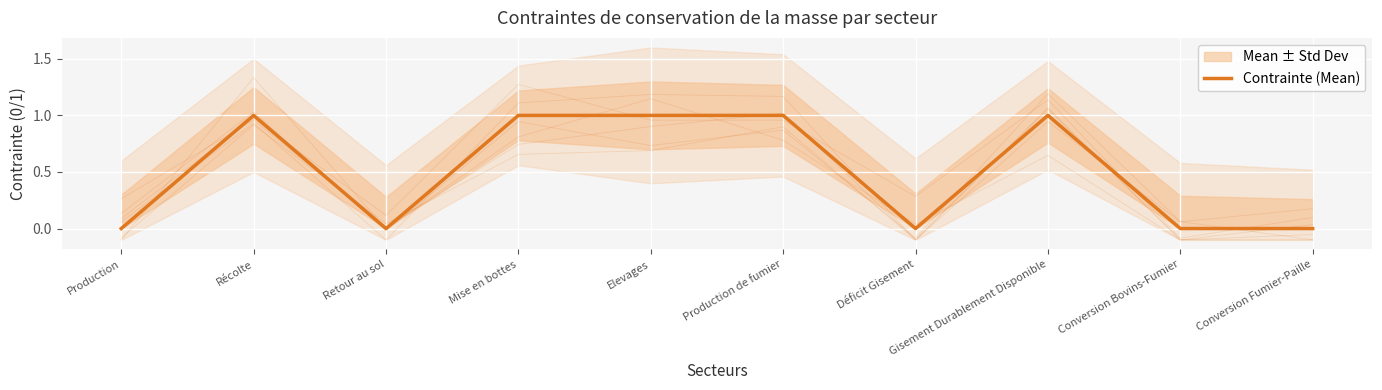

What is the difference between the second highest and minimum values?

1